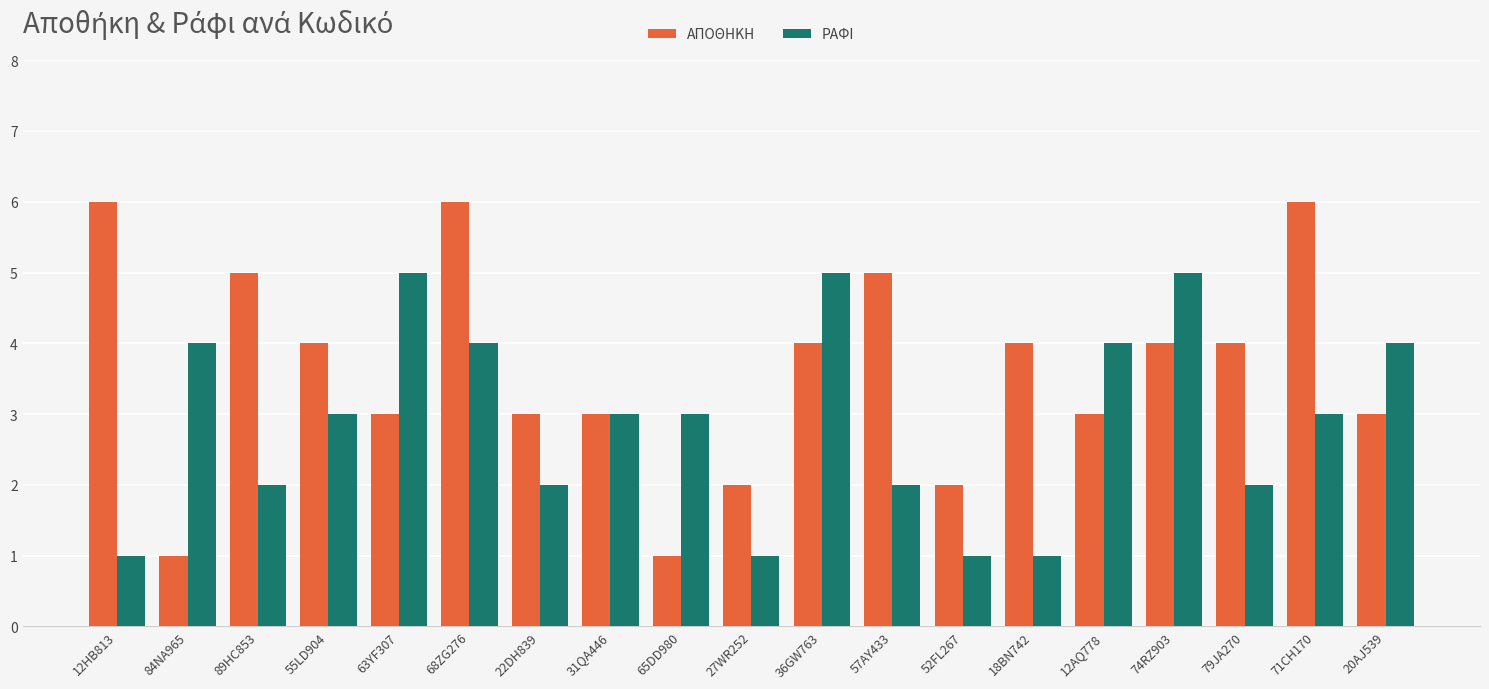

Does the chart contain any negative values?

No